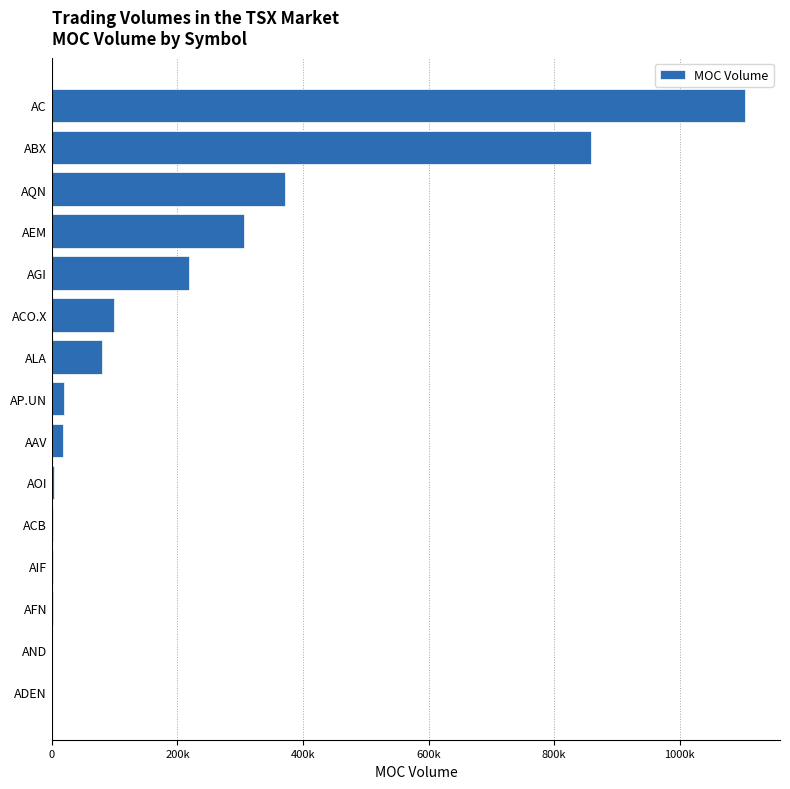

Where is the data nearest to the value 552576?

AQN